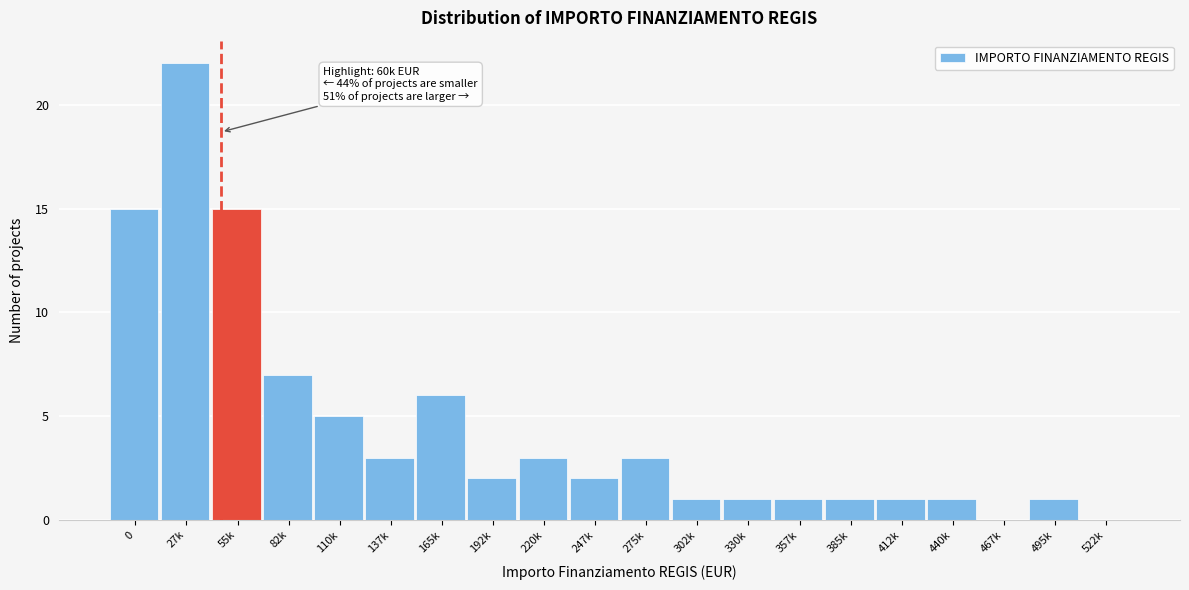

Reading left to right, extract all data points from this chart.

0=15	27k=22	55k=15	82k=7	110k=5	137k=3	165k=6	192k=2	220k=3	247k=2	275k=3	302k=1	330k=1	357k=1	385k=1	412k=1	440k=1	467k=0	495k=1	522k=0